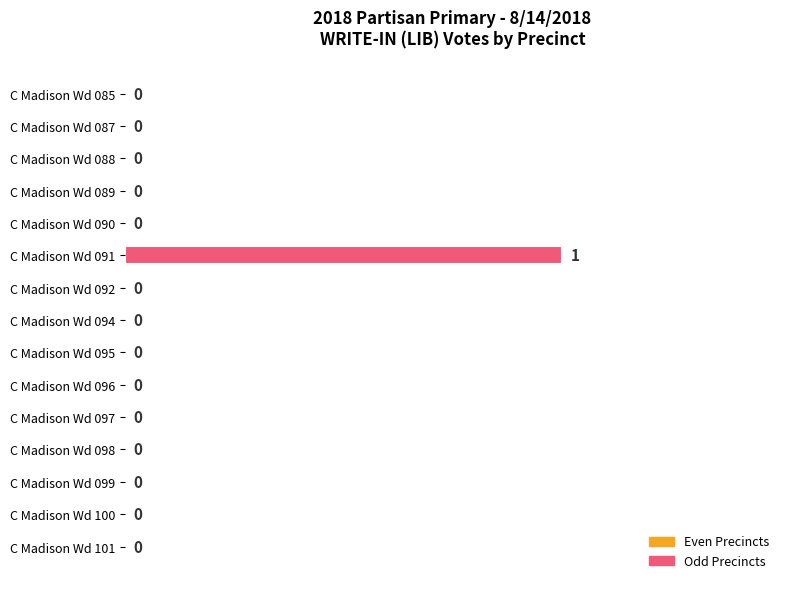

Are the bars horizontal?

Yes